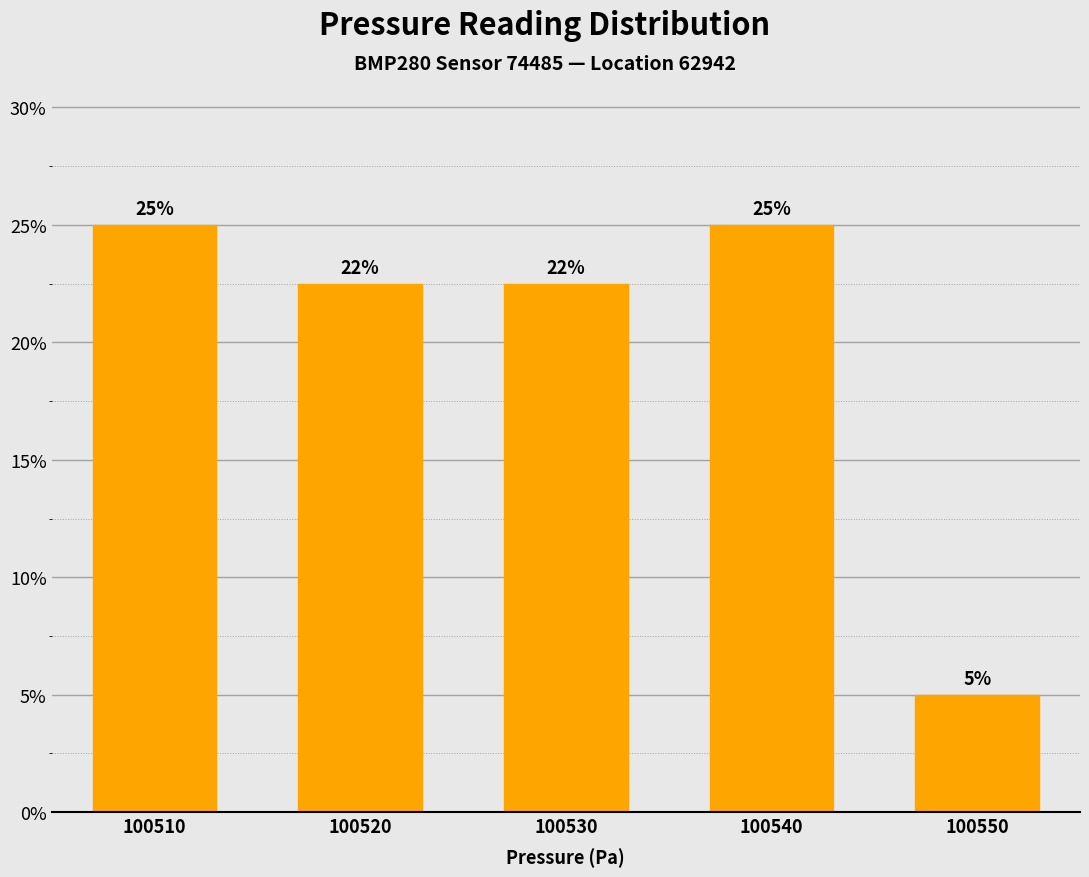

What is the sum of the values at 100530 and 100540?

47.5